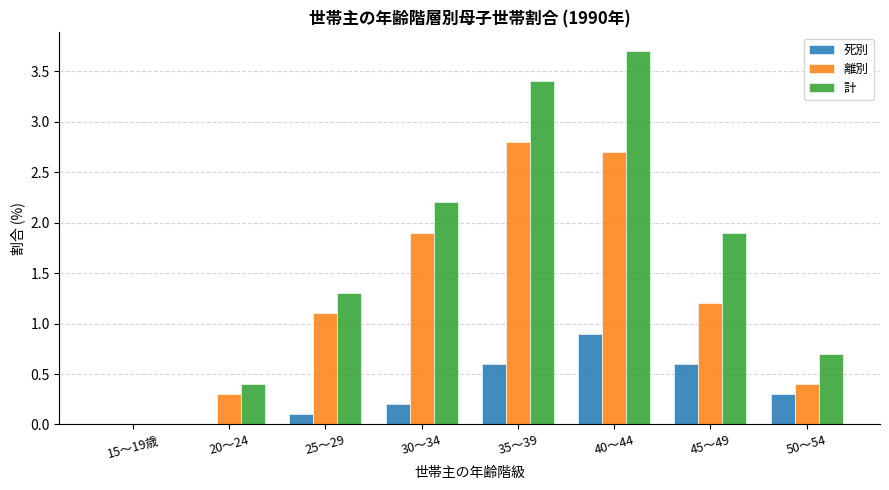

What is the greatest value displayed?

3.7